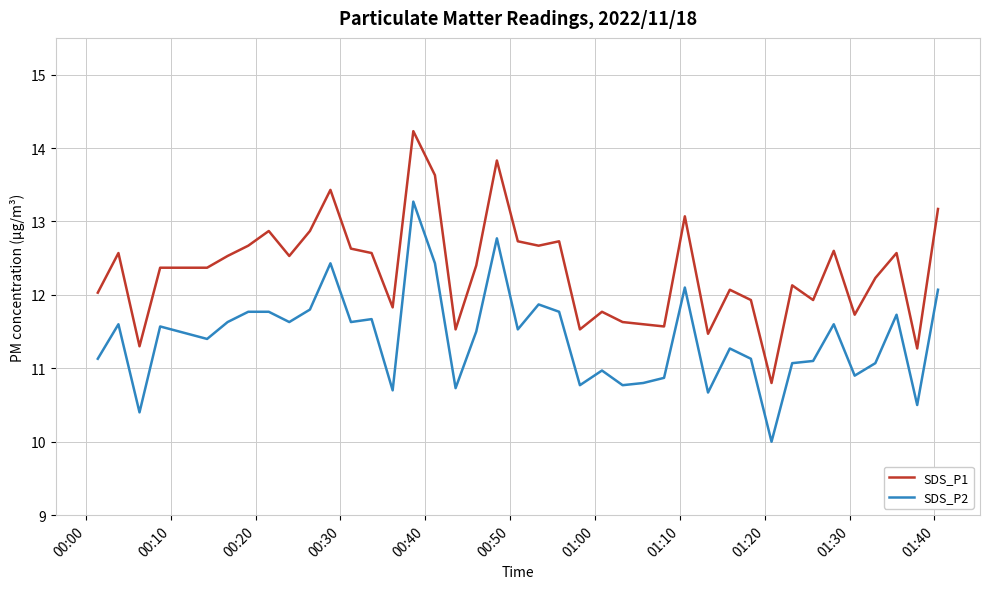

List the series in order of their overall mean, lowest first.

SDS_P2, SDS_P1